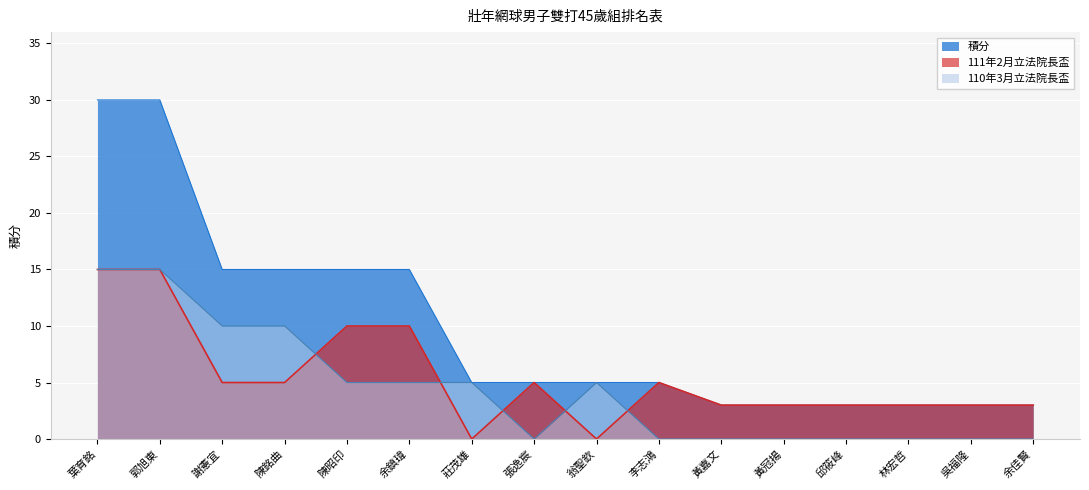

What is the difference between the 110年3月立法院長盃 values at 邱筱峰 and 陳昭印?

5